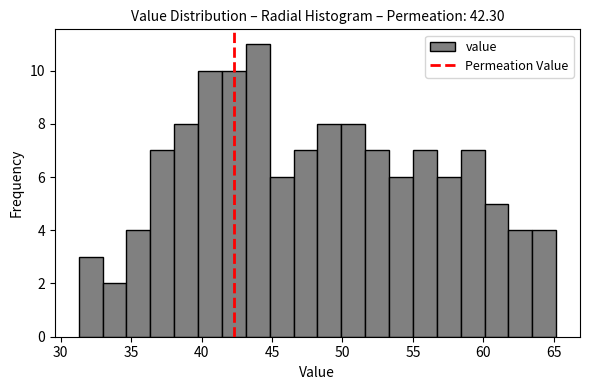

Around what value on the x-axis is the tallest bar? Give the approximate position of its centre, as read against the axis.

44.0